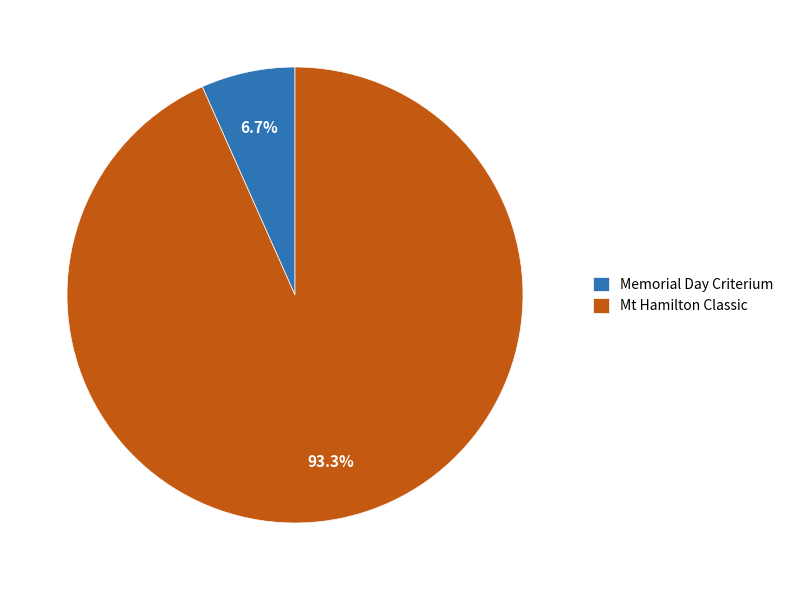

Rank the categories by value from lowest to highest.

Memorial Day Criterium, Mt Hamilton Classic